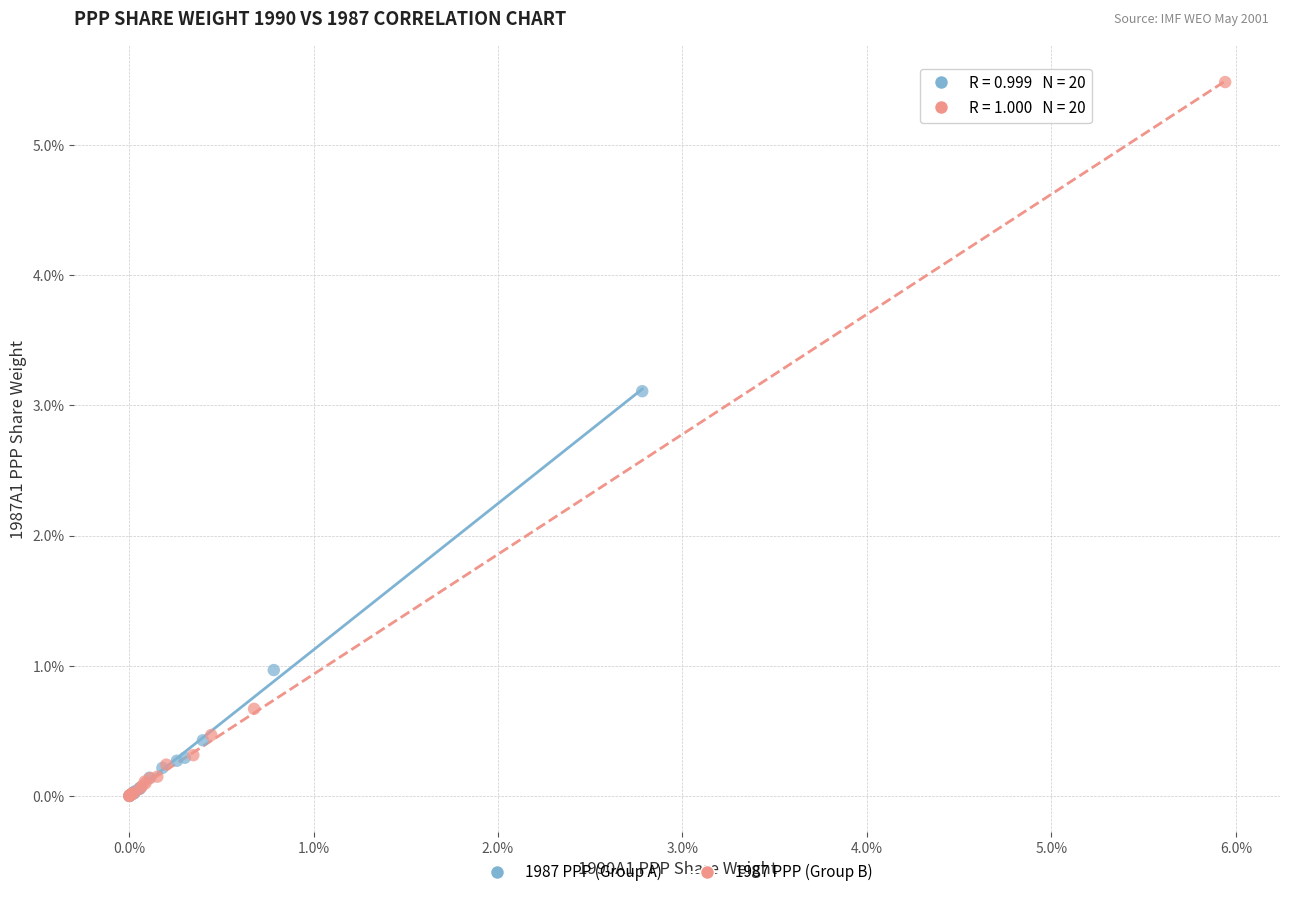

Which series contains the highest Y value?

1987 PPP (Group B)